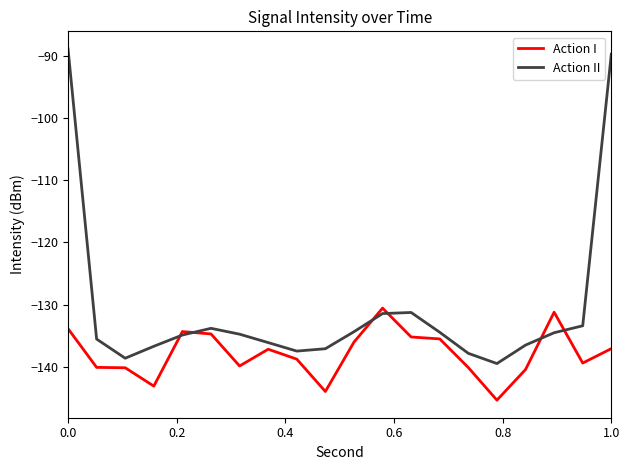

Which series has the largest range (max minus min)?

Action II